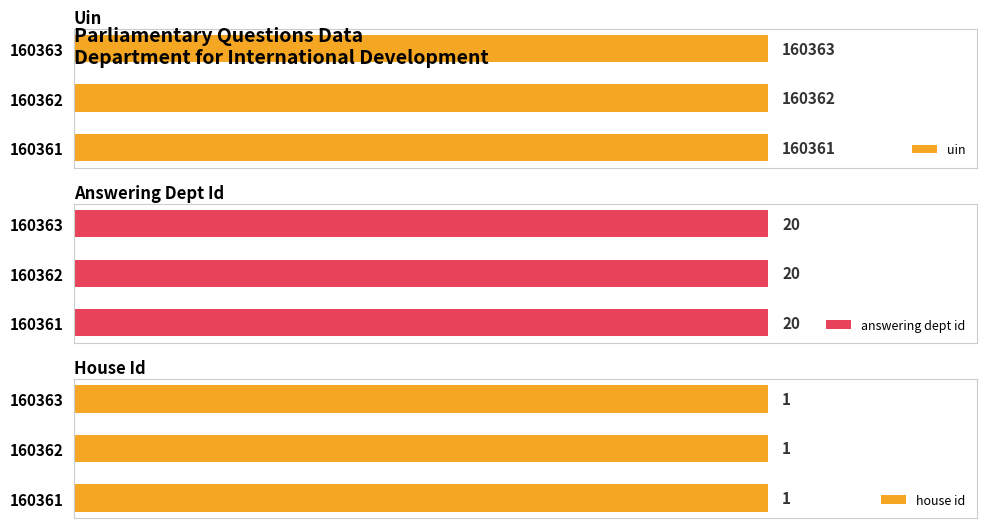

Which series has the widest spread of values?

uin